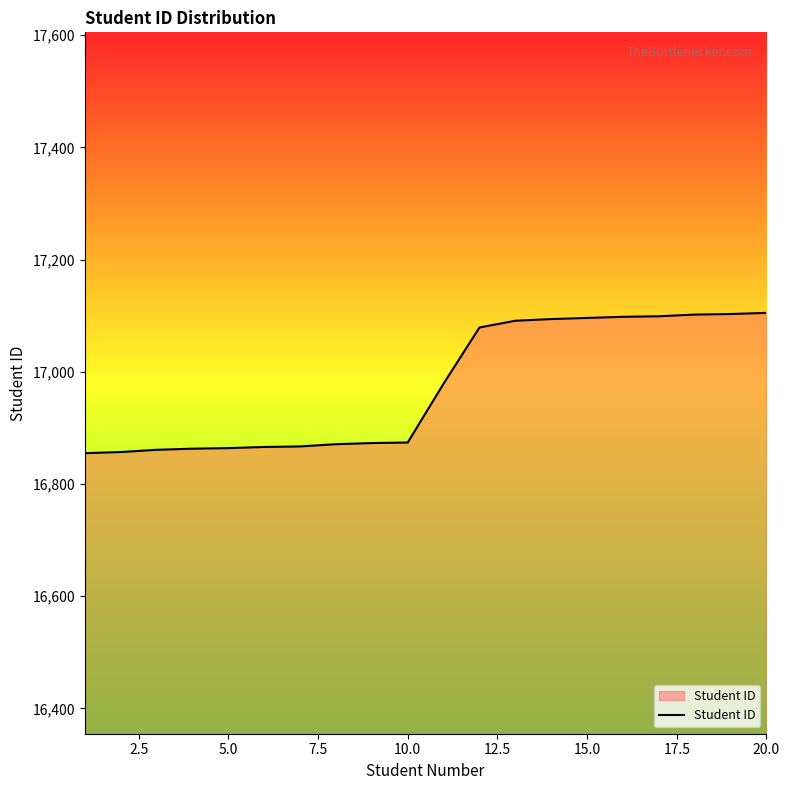

What is the difference between the maximum and minimum values?

250